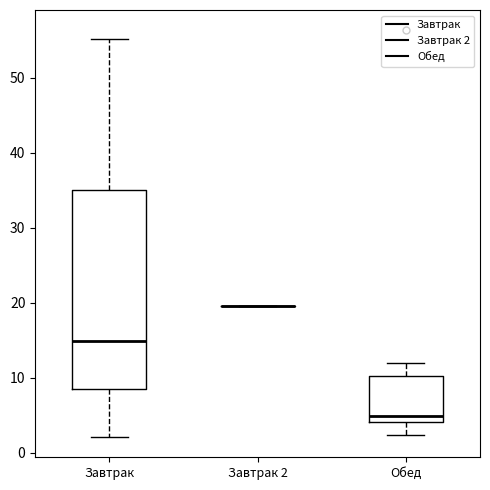

Reading left to right, transcribe this box plot: for each box, give where its median line is, the range the box spans, and where its two whiskers end, as read against the y-axis. The values are not printed on the chart, so give them approximately, as read against the axis.

Завтрак: median 15, box 9 to 35, whiskers 2 to 55
Завтрак 2: box collapsed to a line at 20, whiskers 20 to 20
Обед: median 5, box 4 to 10, whiskers 2 to 12